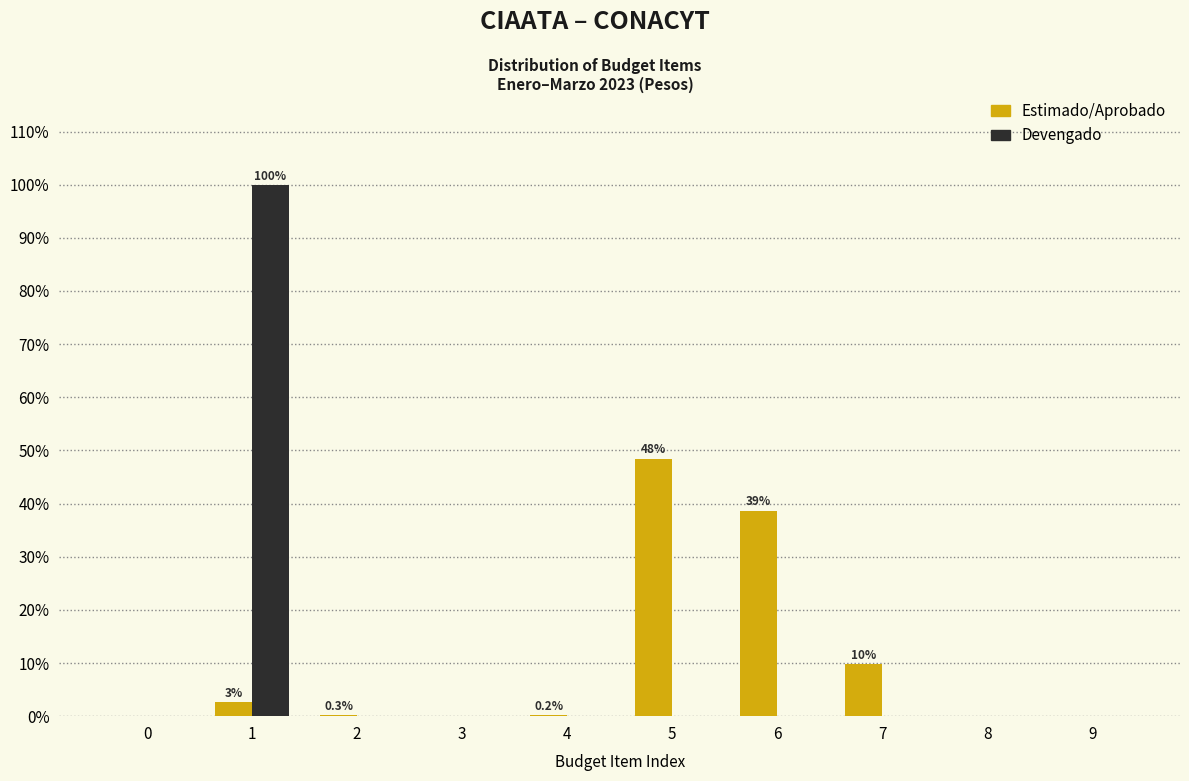

The Estimado/Aprobado series shows 0.0 at 3. True or false?

True